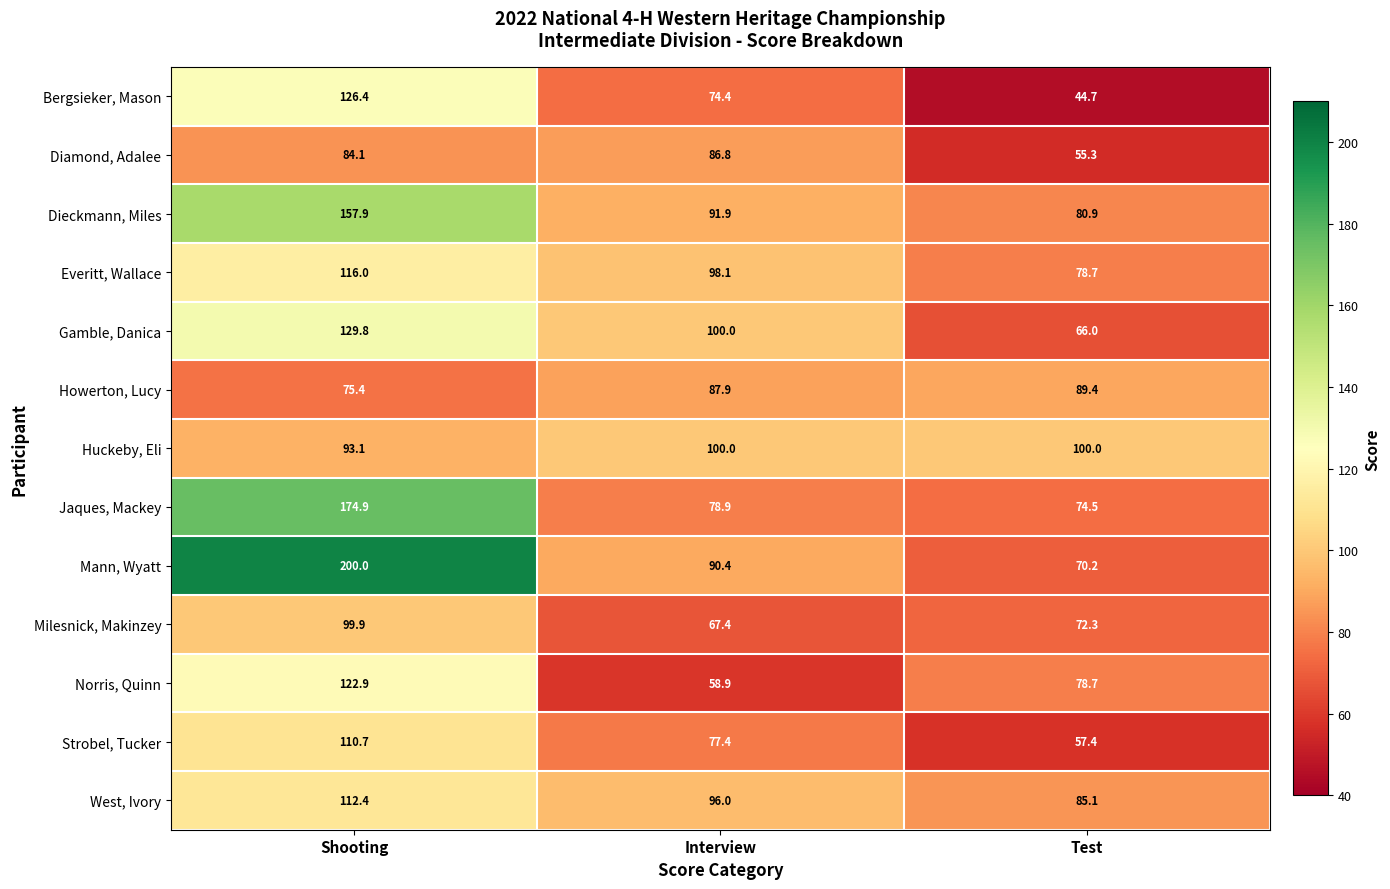

What is the average value of the Howerton, Lucy series?

84.2